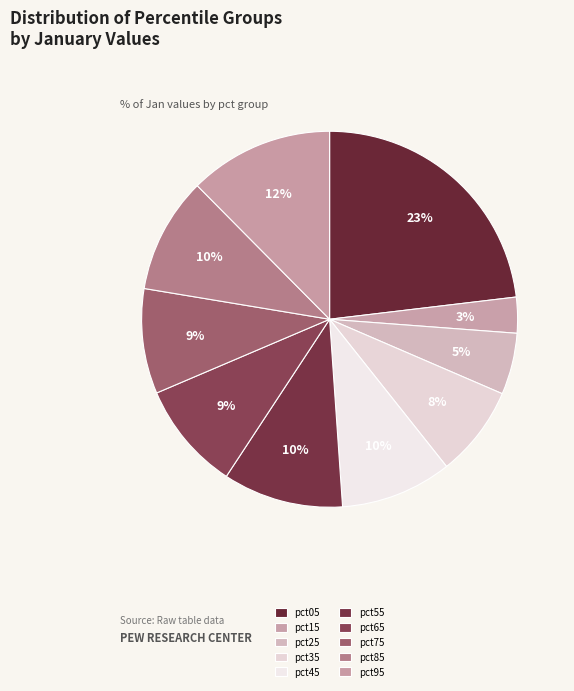

How many slices are in this pie chart?

10